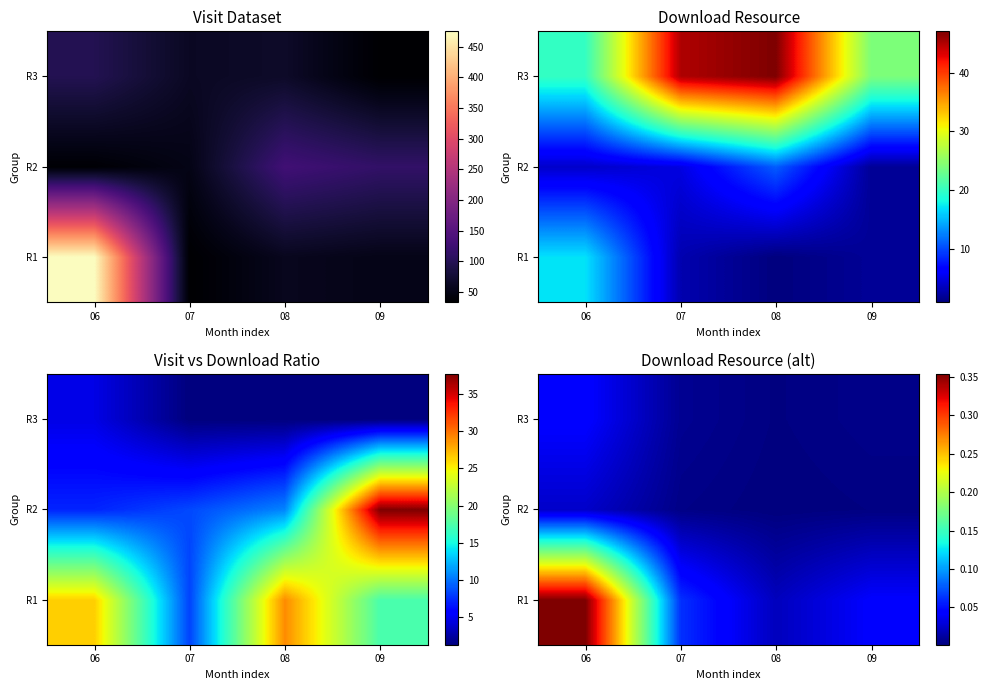

Rank the series by their maximum value, from lowest to highest.

R2, R3, R1